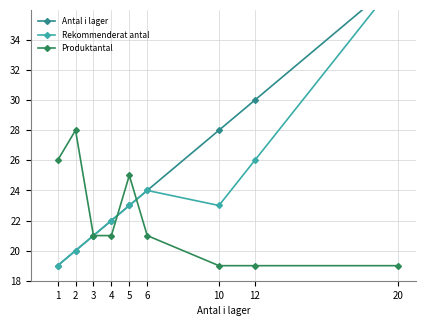

List the series in order of their overall mean, highest first.

Antal i lager, Rekommenderat antal, Produktantal